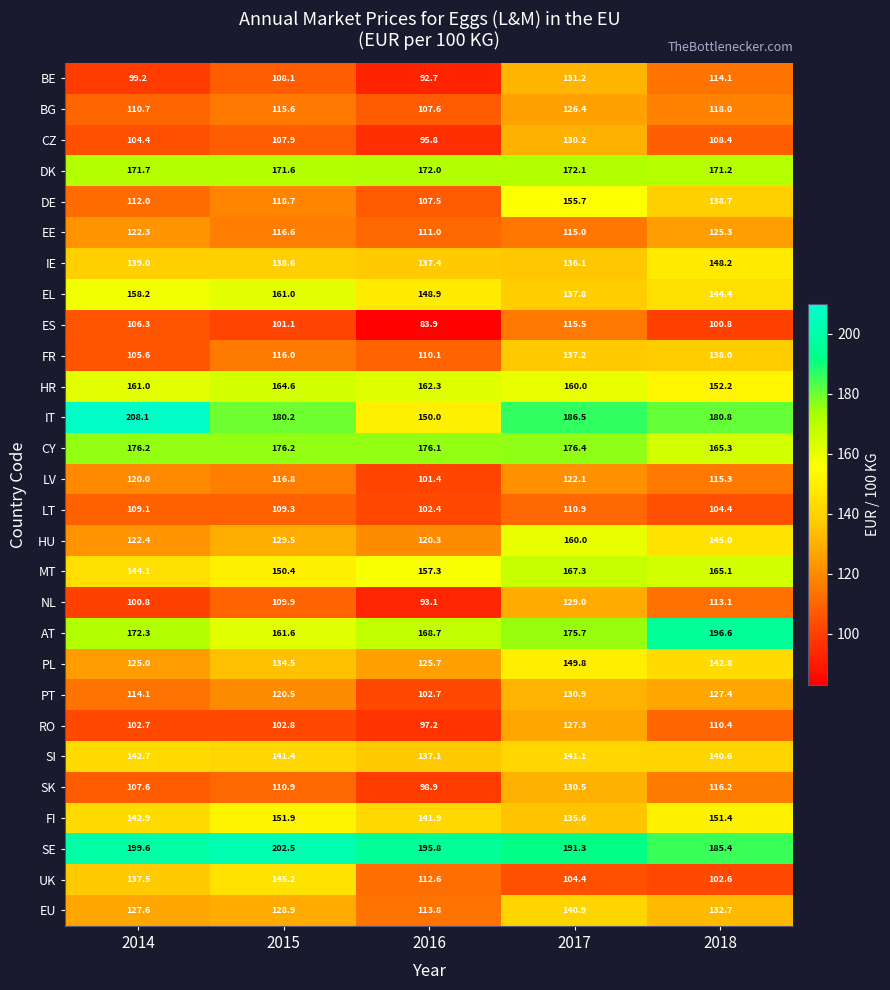

Which series has the largest range (max minus min)?

IT